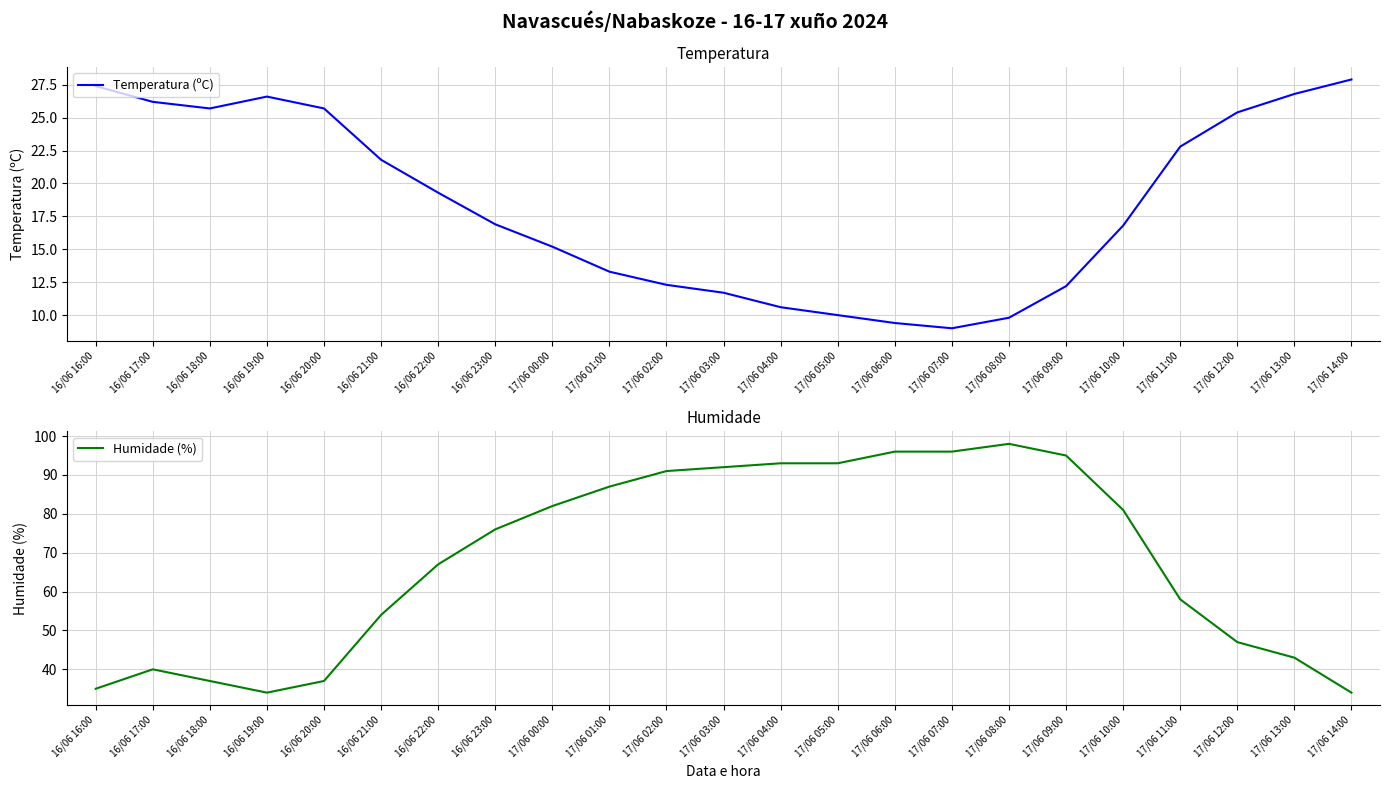

At which category is the sum across all series the highest?

17/06 08:00